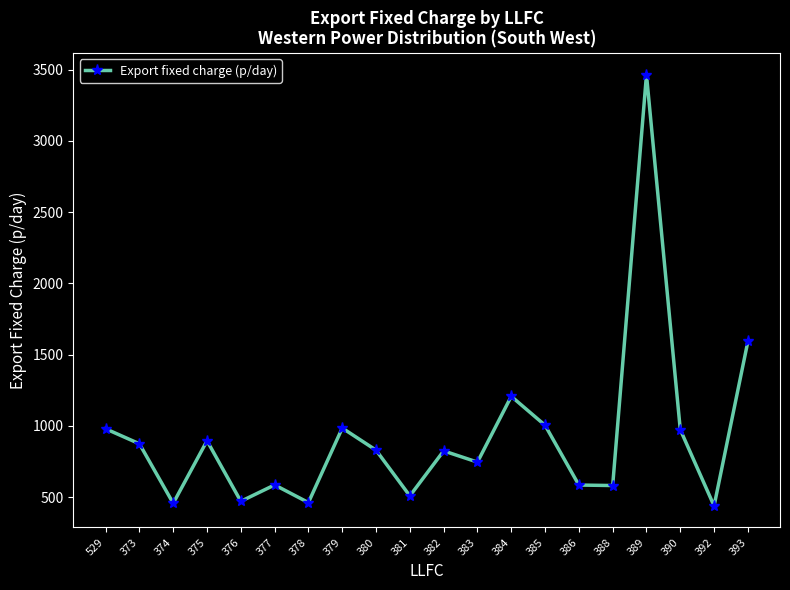

At which category does the data reach its first local valley?

374